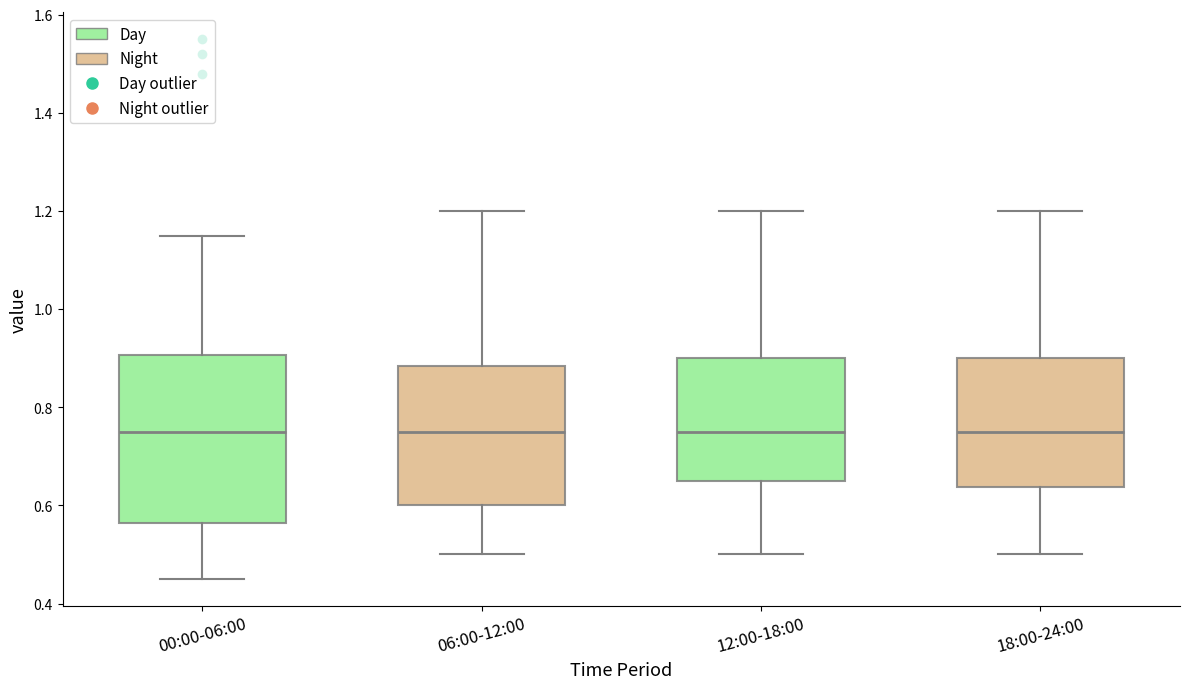

Where is the upper edge of the box for 18:00-24:00 on the y-axis? The values are not printed on the chart, so give them approximately, as read against the axis.

0.90